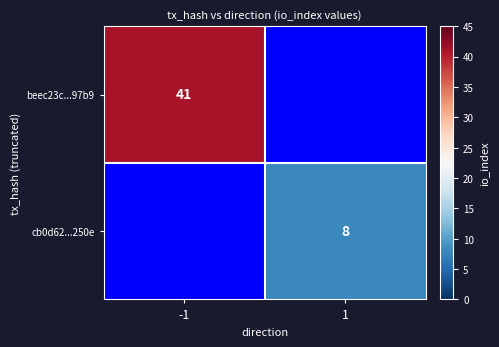

The value of beec23c...97b9 at -1 is 57. True or false?

False